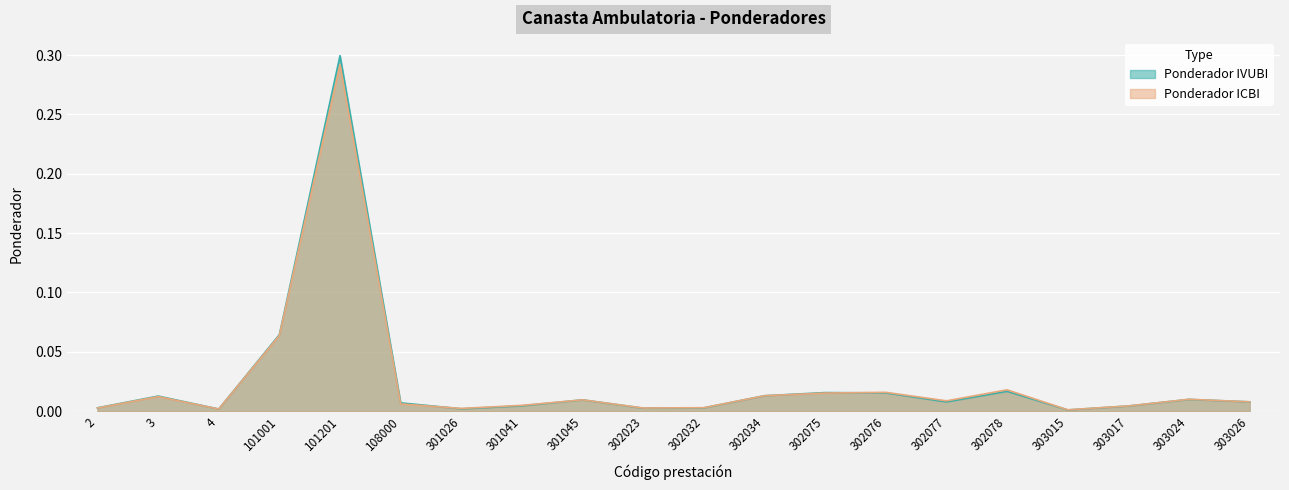

The value of Ponderador IVUBI at 301026 is 0.0. True or false?

True